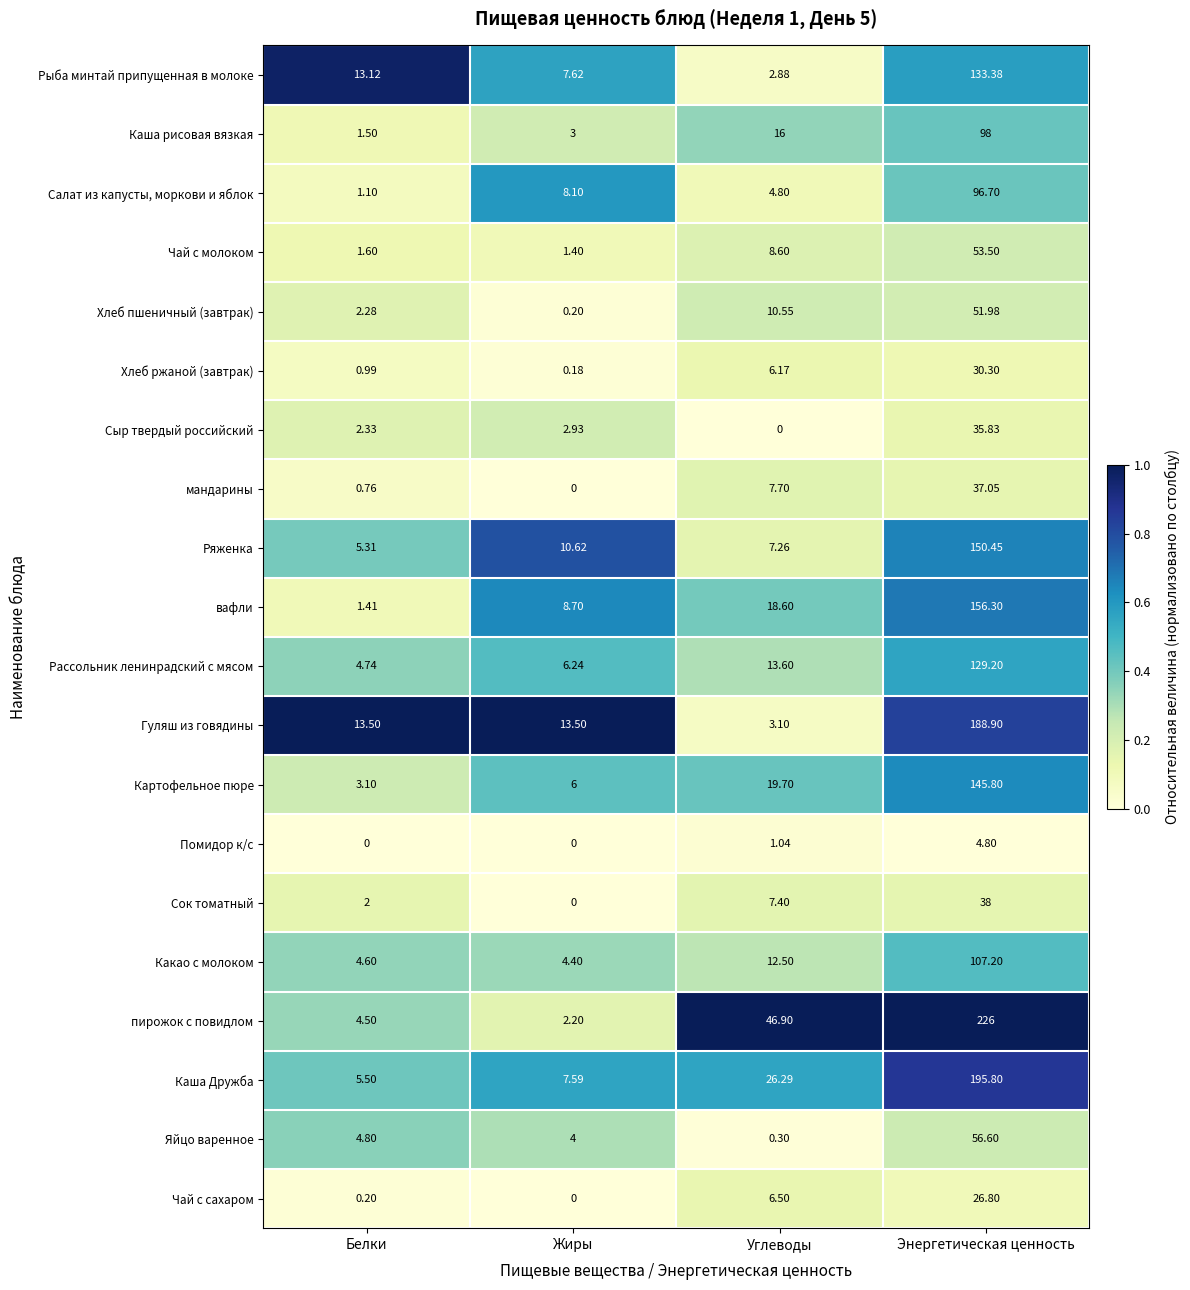

At which category is the sum across all series the highest?

Энергетическая ценность